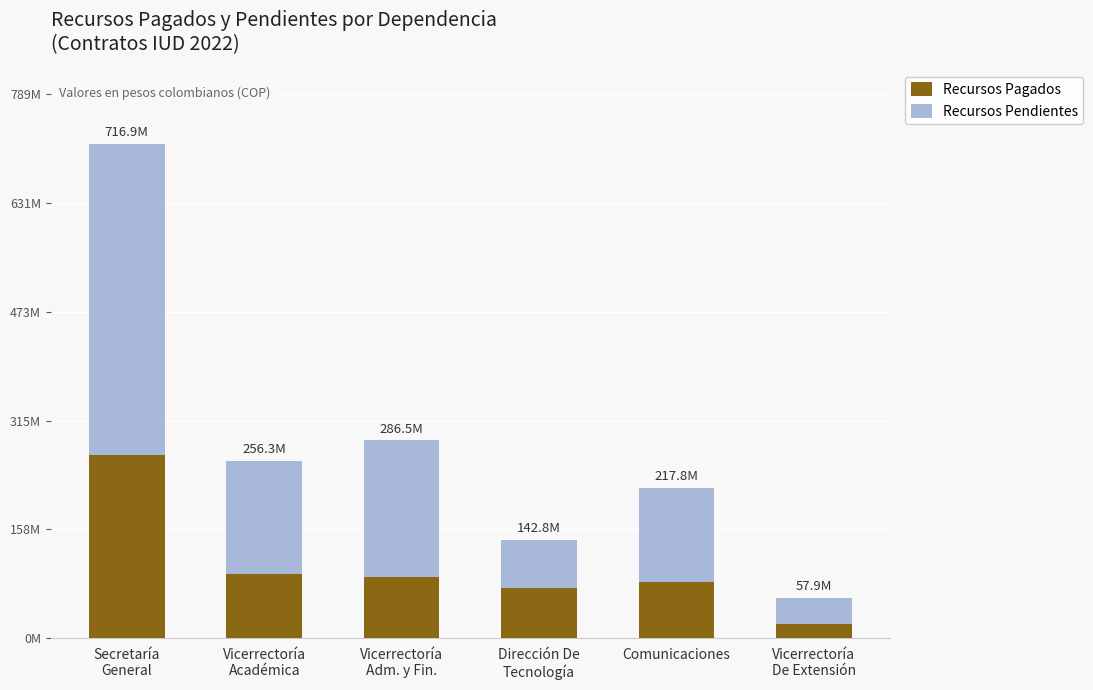

What is the lowest value of the Recursos Pagados series?

20209512